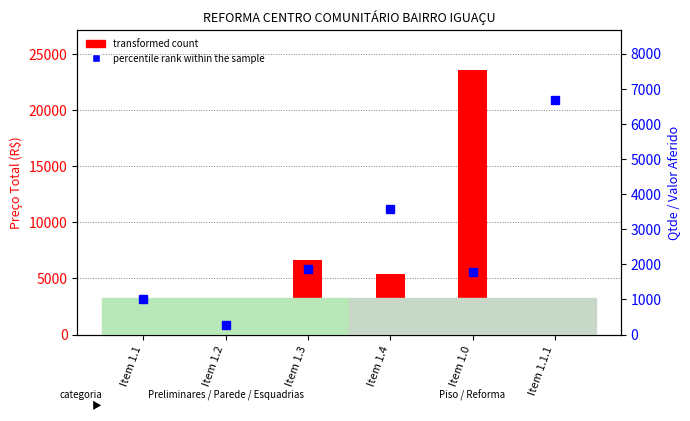

What is the difference between the transformed count values at Item 1.0 and Item 1.3?

16921.2